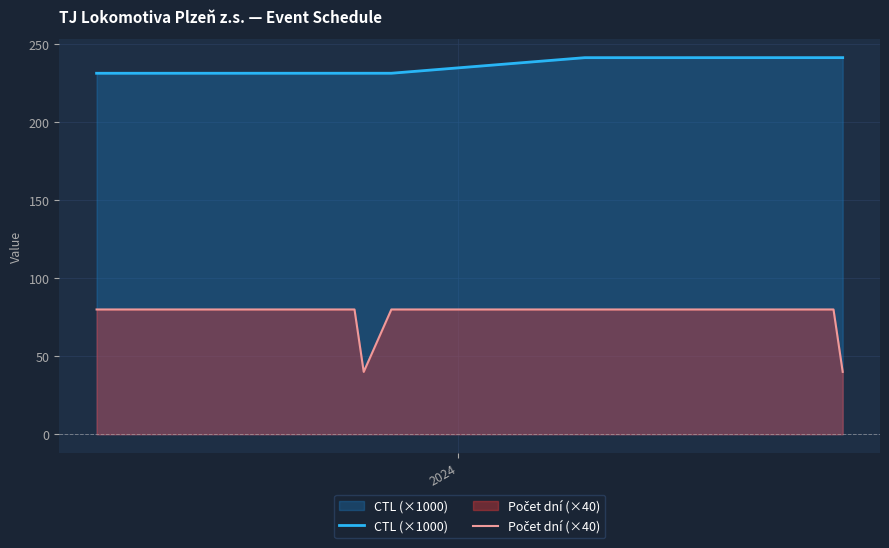

Which series has the largest total across all categories?

CTL (×1000)